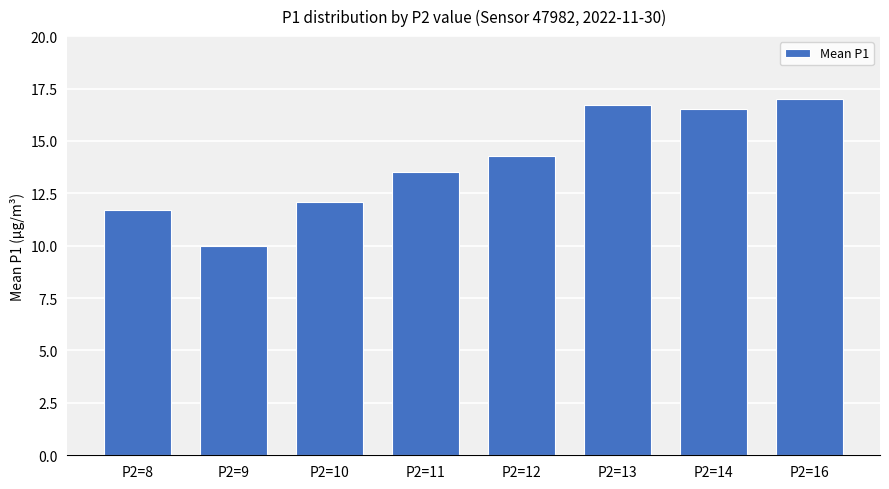

Is it true that the value at P2=10 is 20.5?

False